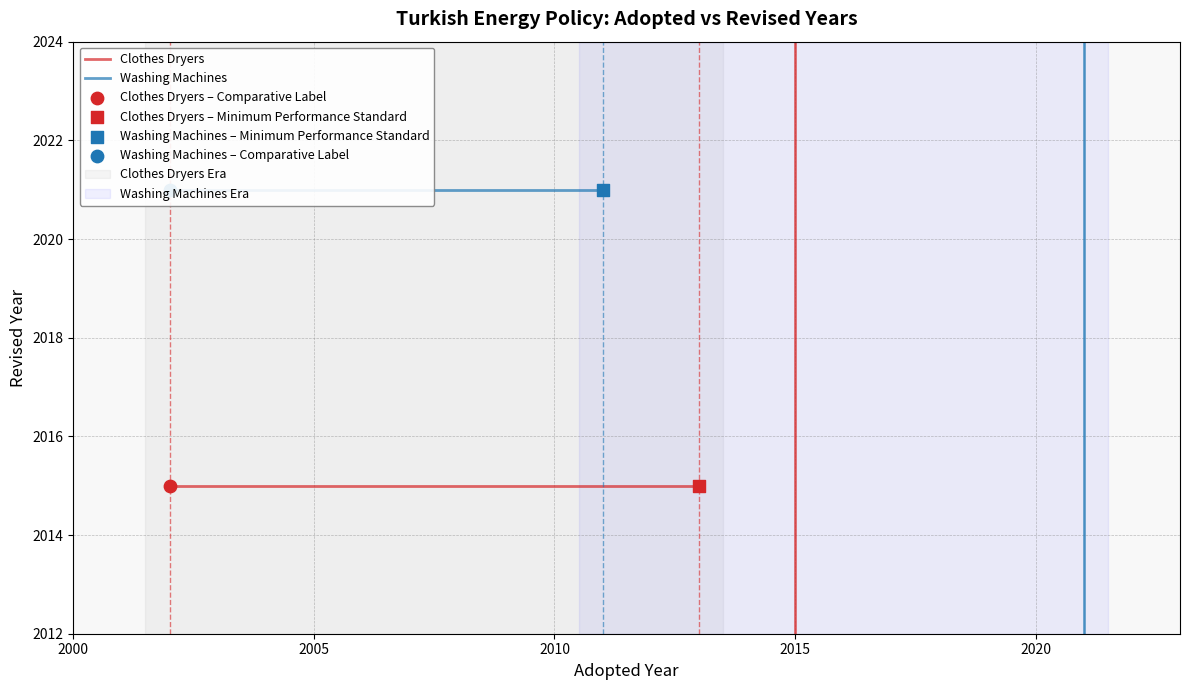

Which series has the largest Y range (max minus min)?

Clothes Dryers